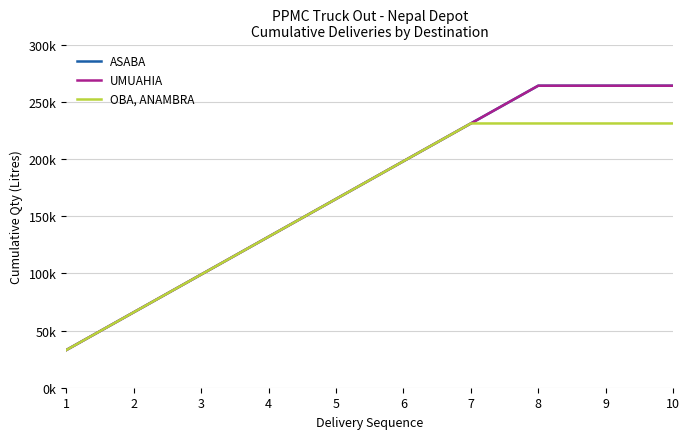

True or false: UMUAHIA and OBA, ANAMBRA cross at least once.

False